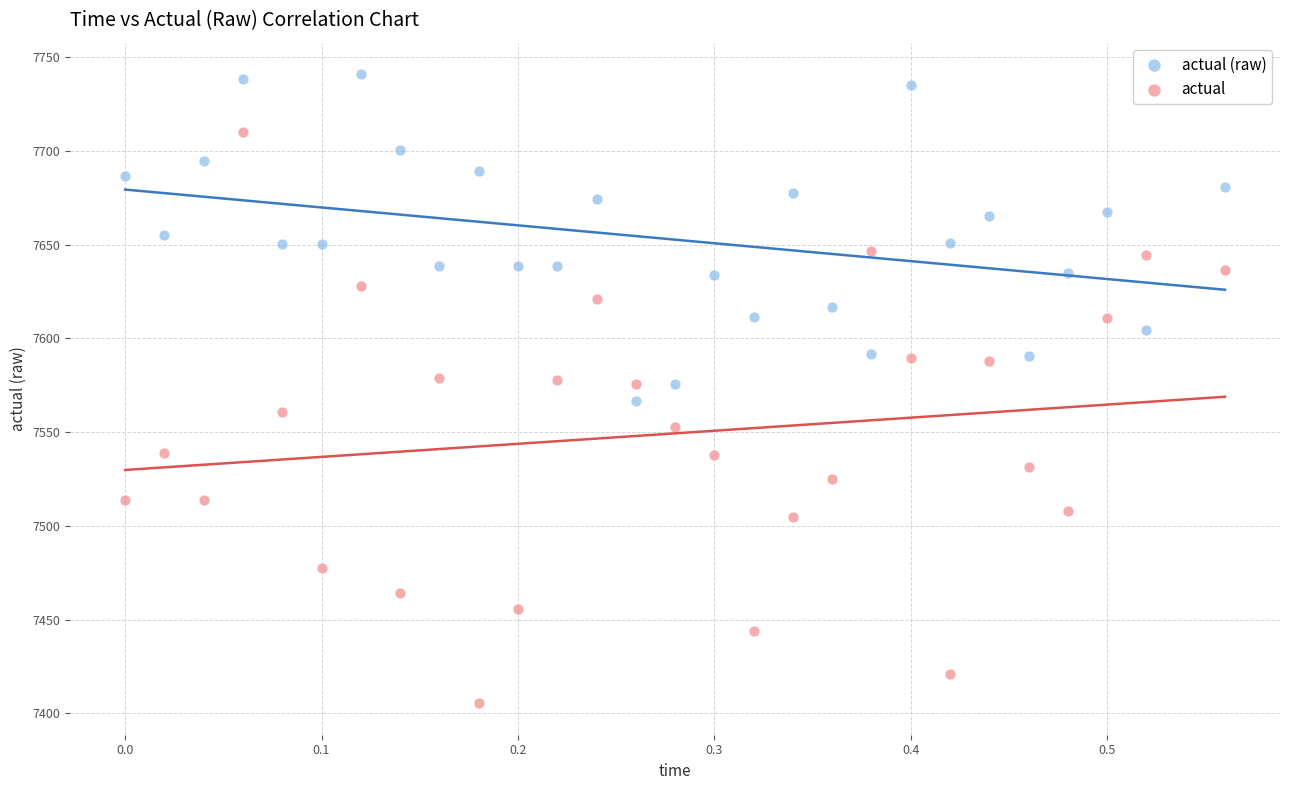

Across all data points, what is the range of X values (max minus min)?

0.6